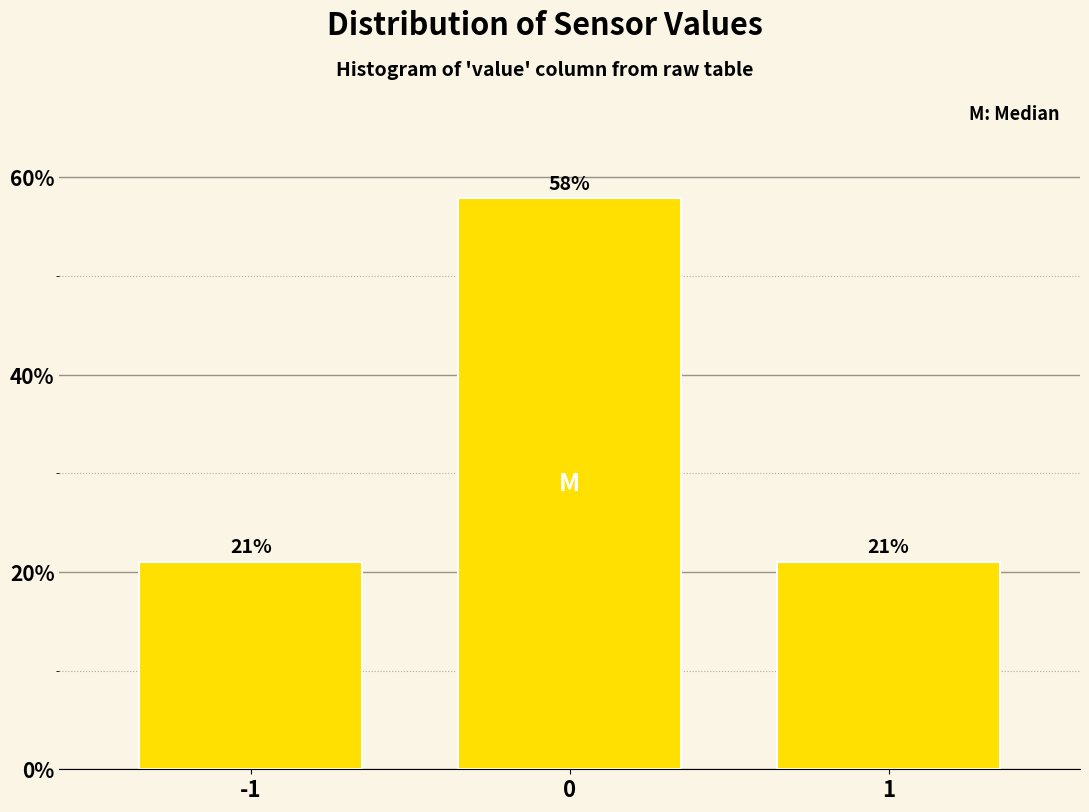

What is the sum of all values?

100.0